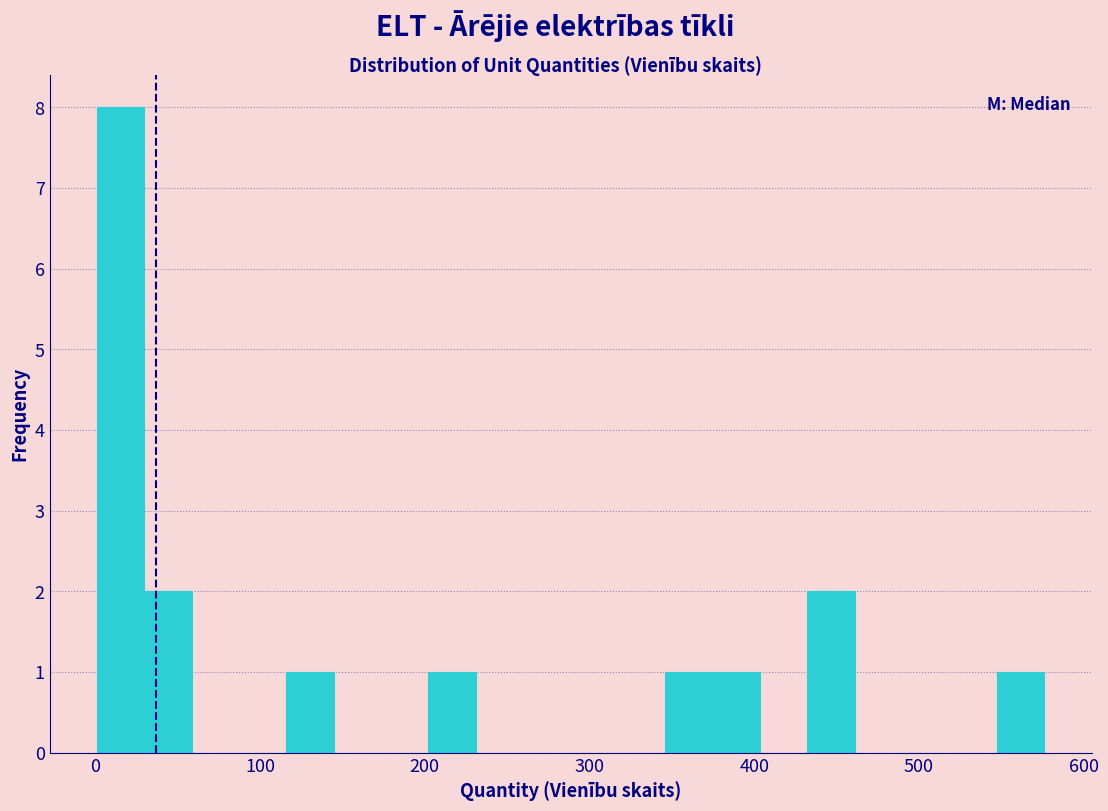

Read against the x-axis, roughly where is the centre of the tallest bar?

20